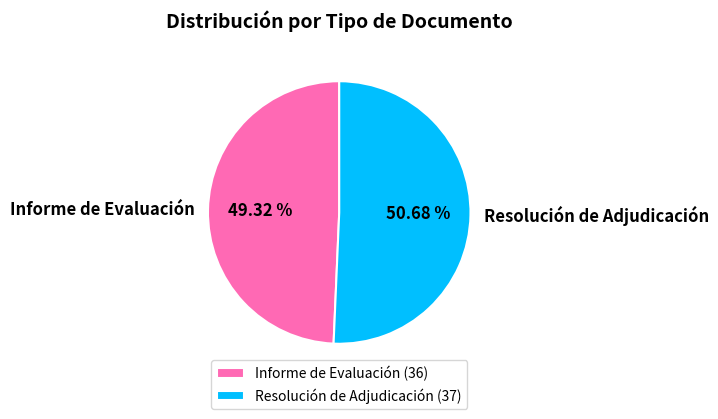

Is it true that Informe de Evaluación is 49% of the pie?

True